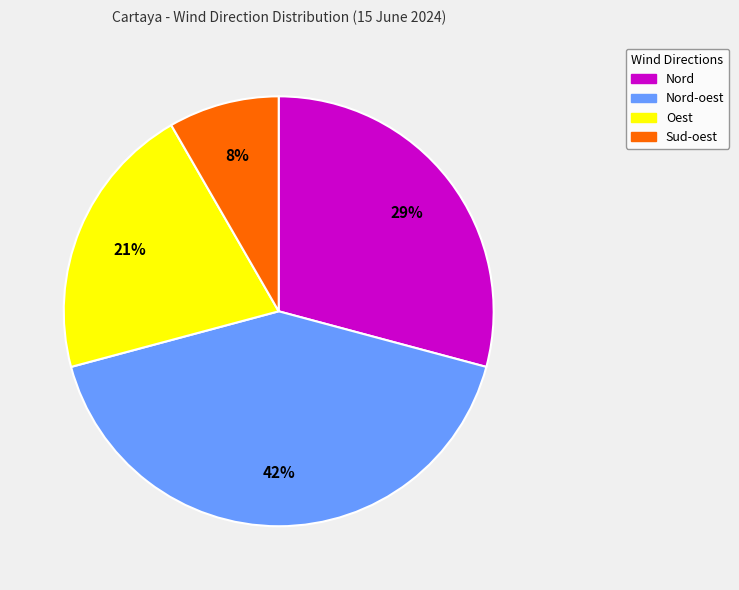

Is there any slice that represents more than half of the pie?

No